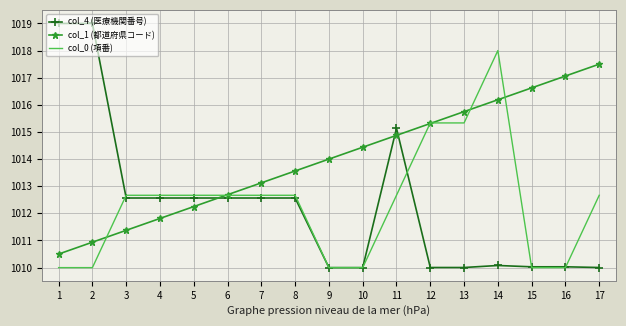

At how many categories does at least one series exceed 1012?

17